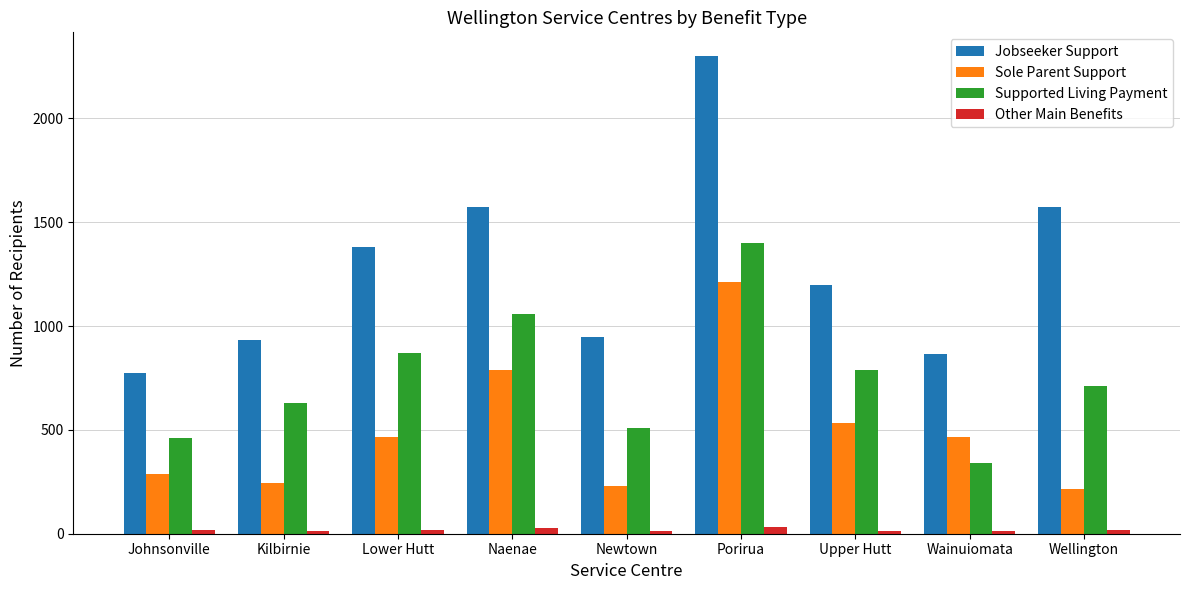

How many distinct data groups are displayed?

4